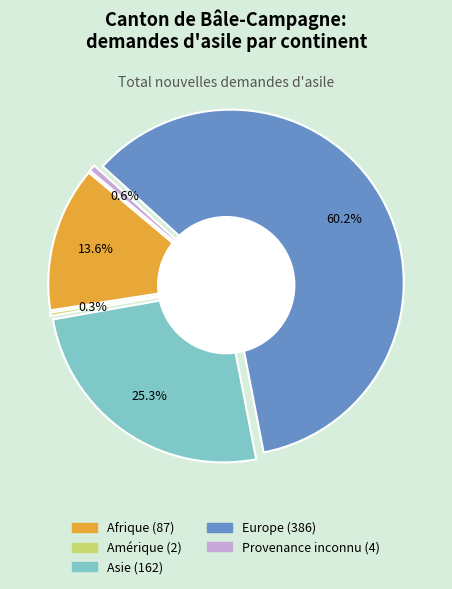

True or false: Asie accounts for 25% of the total.

True